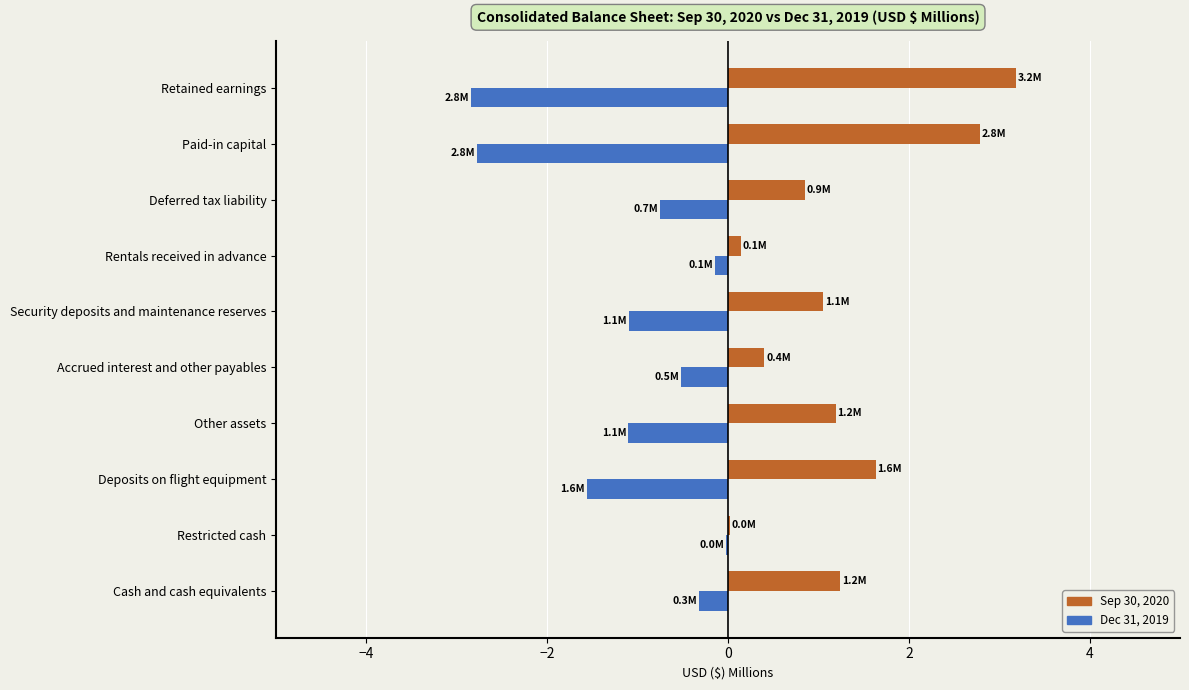

What is the greatest value displayed?

3.2